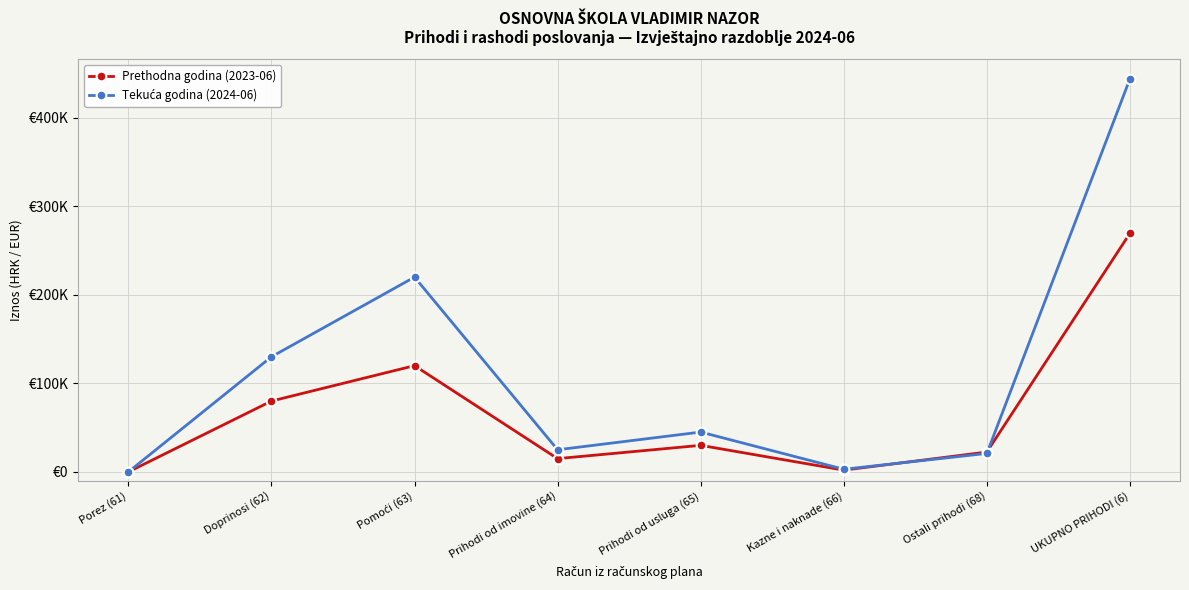

Is it true that Tekuća godina (2024-06) equals 3000.0 at Kazne i naknade (66)?

True